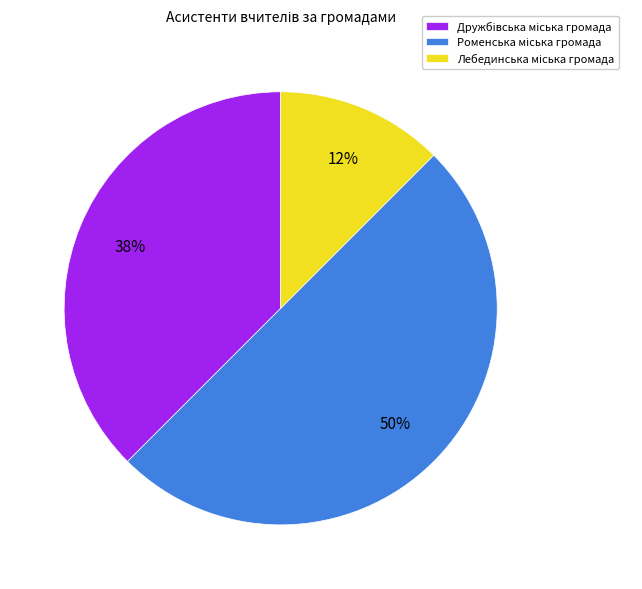

To the nearest percent, what is the average slice percentage?

33%